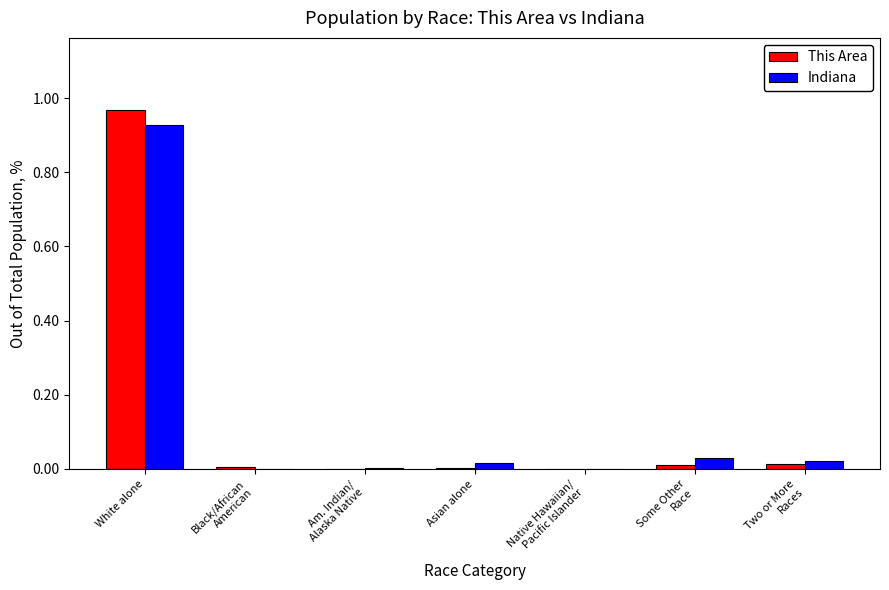

At which category is the sum across all series the highest?

White alone